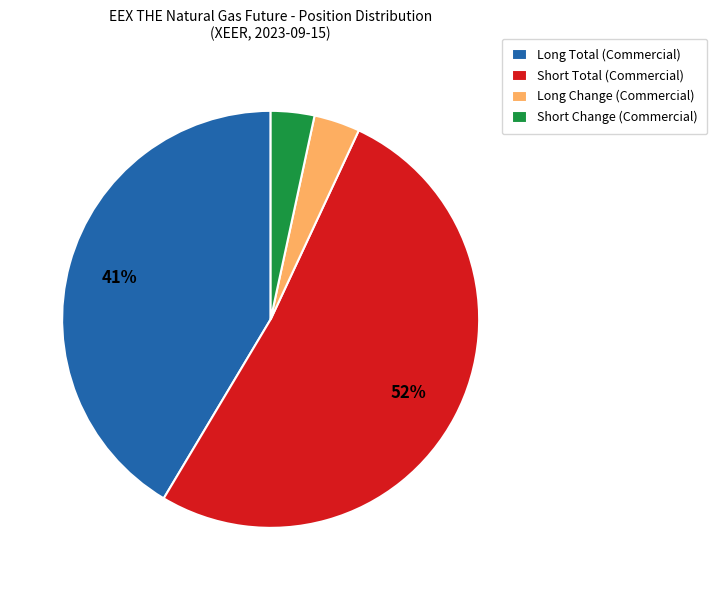

Which has a higher value, Short Change (Commercial) or Short Total (Commercial)?

Short Total (Commercial)